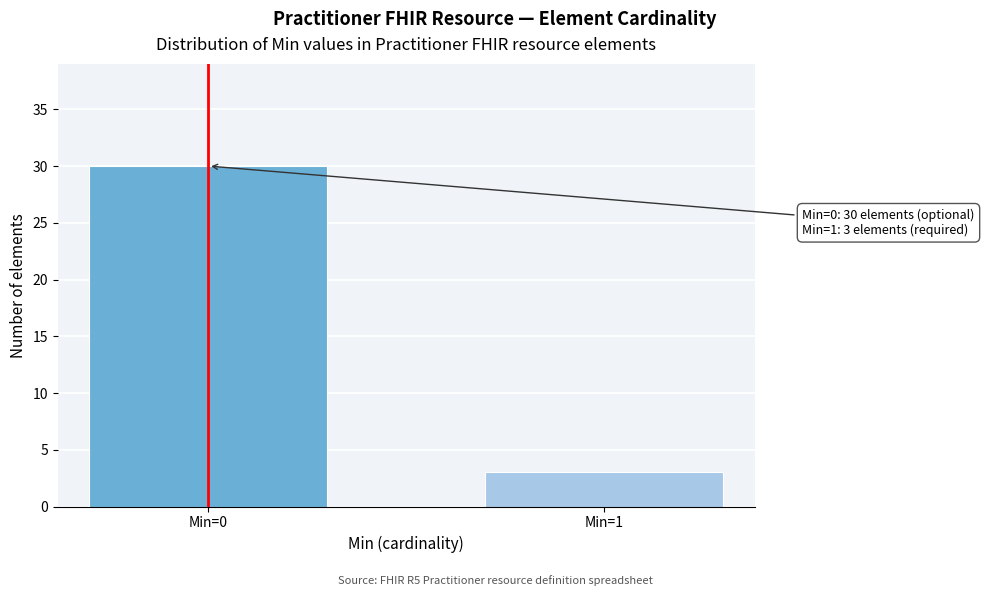

Reading left to right, what are all the values shown in this chart?

Min=0=30	Min=1=3